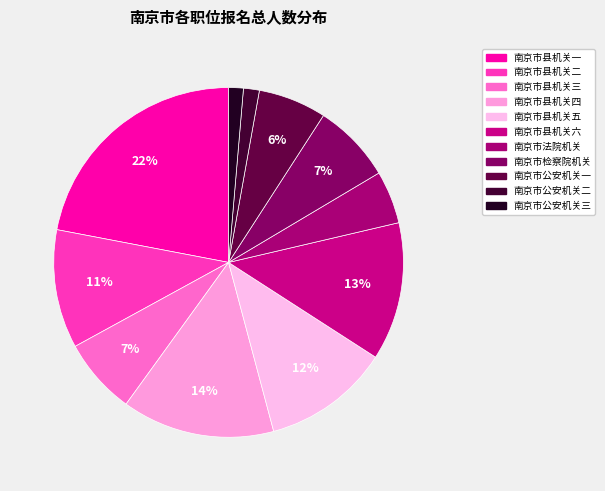

Count the number of slices in the pie.

11